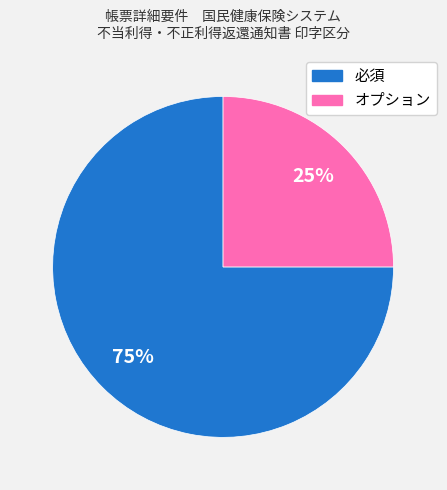

Rank the categories by value from highest to lowest.

必須, オプション